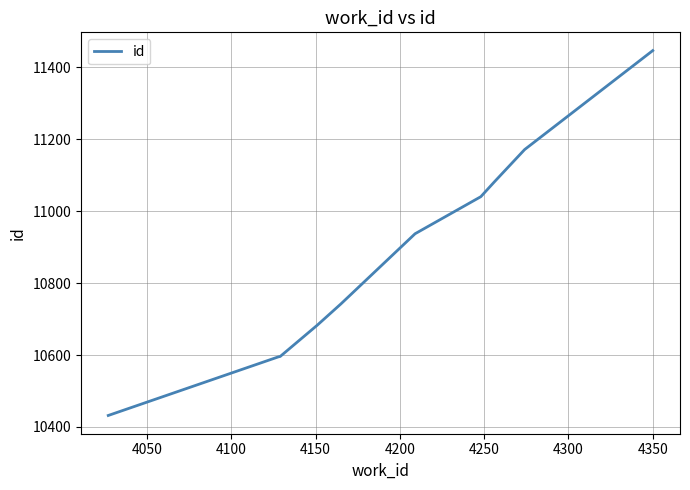

What is the greatest value displayed?

11446